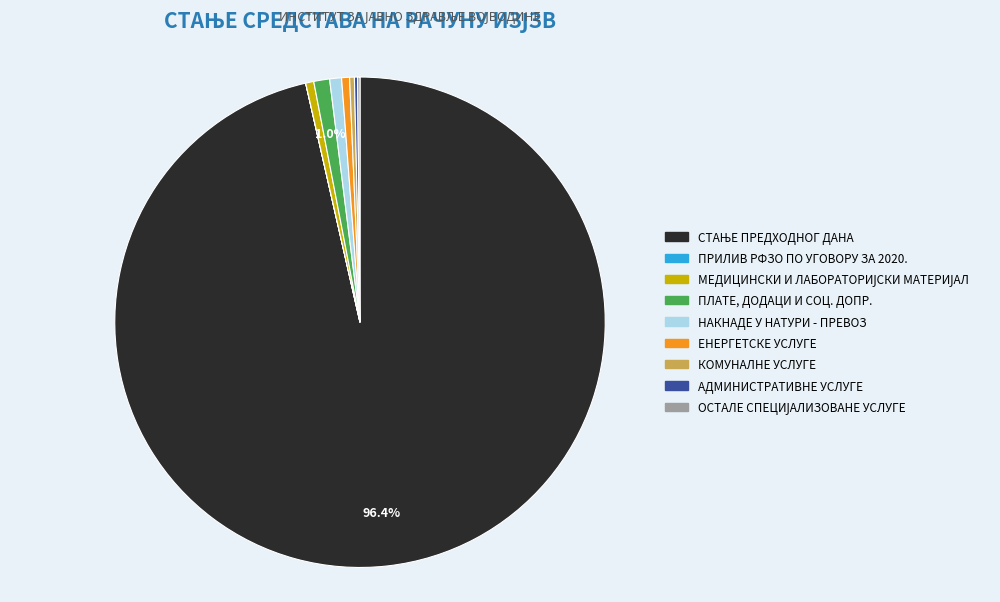

What percentage is NOT represented by ПЛАТЕ, ДОДАЦИ И СОЦ. ДОПР.?

99.0%